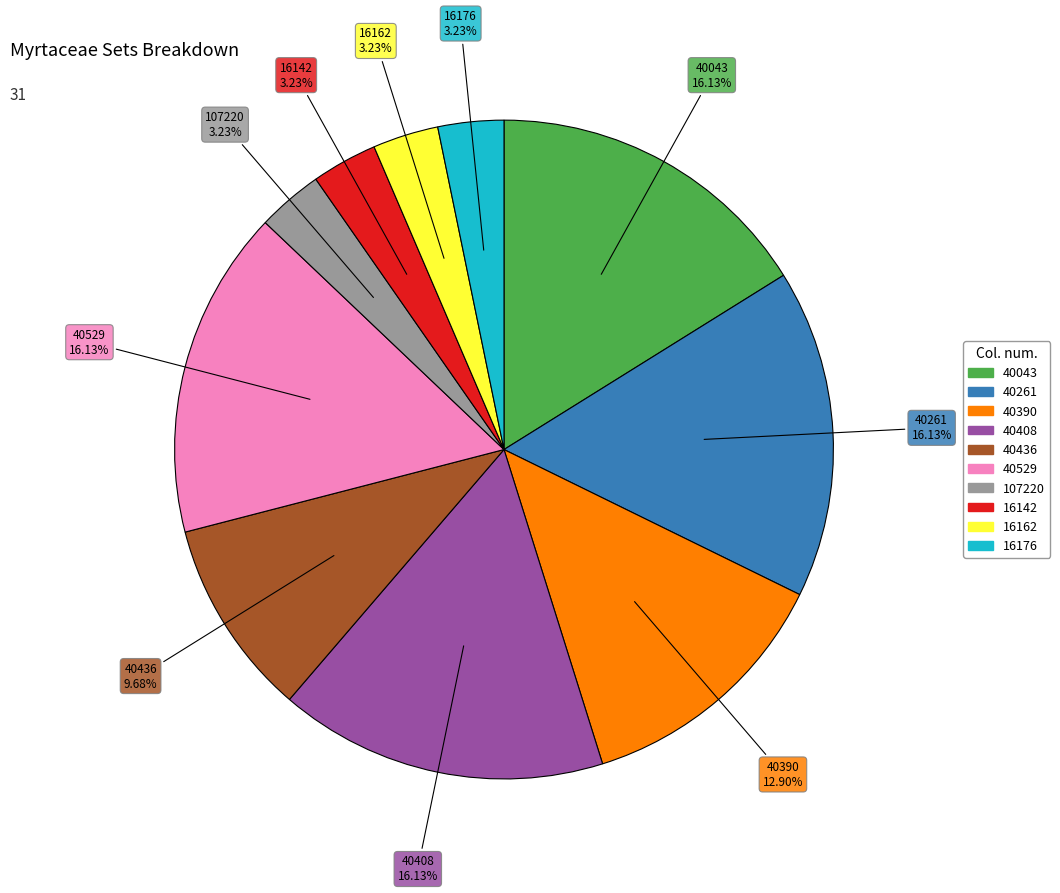

What percentage do 40436 and 40529 together represent?

25.8%